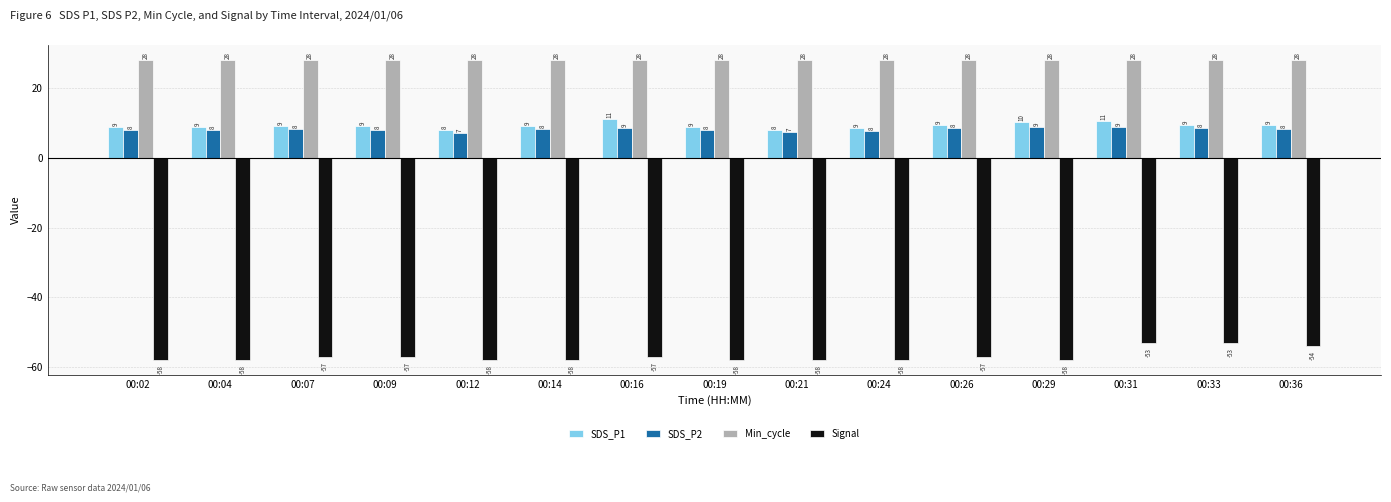

True or false: SDS_P2 has a value of 3.9 at 00:21.

False